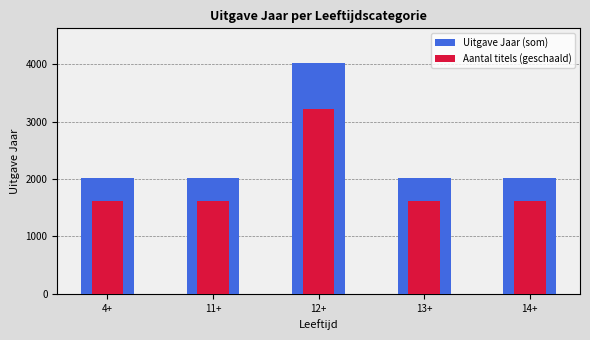

Reading left to right, transcribe all the data shown in this chart.

Uitgave Jaar (som): 2011.0	2011.0	4022.0	2011.0	2011.0
Aantal titels (geschaald): 1608.8	1608.8	3217.6	1608.8	1608.8